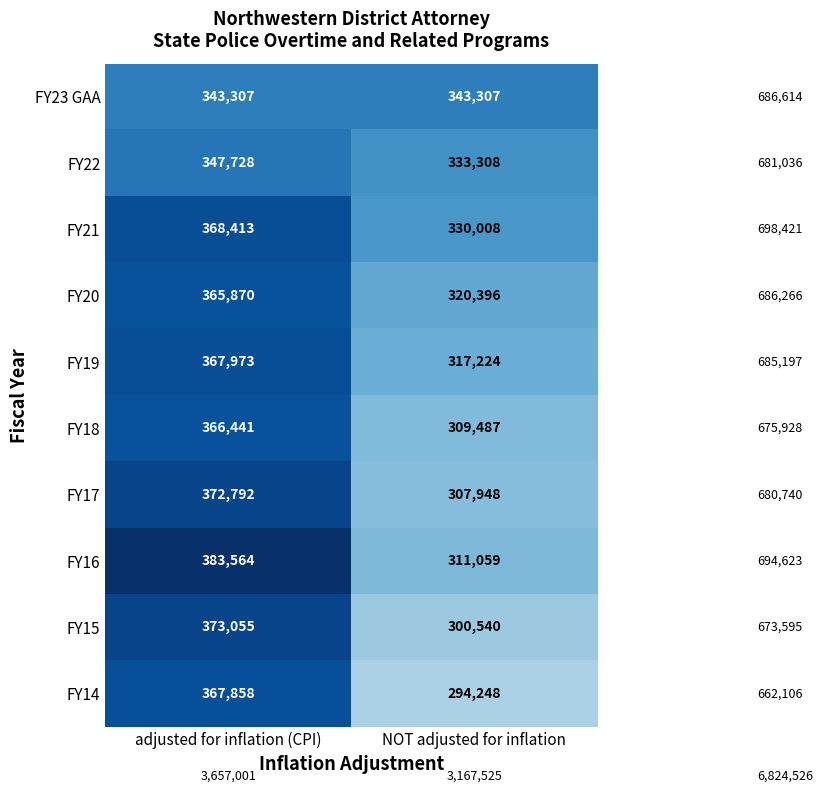

How many data points in FY16 are less than 383564?

1